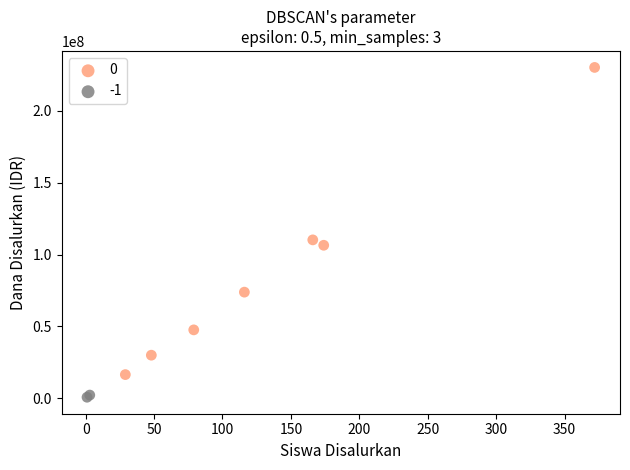

Which series contains the highest Y value?

0